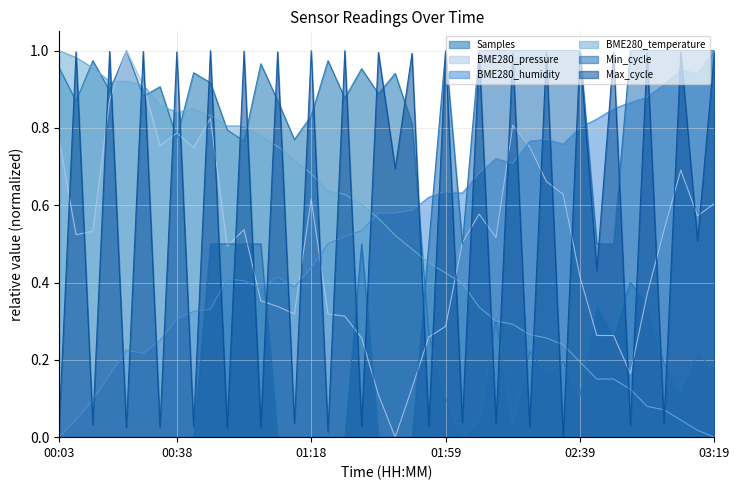

Rank the series at 01:08 from lowest to highest value.

Min_cycle, BME280_pressure, BME280_humidity, BME280_temperature, Samples, Max_cycle